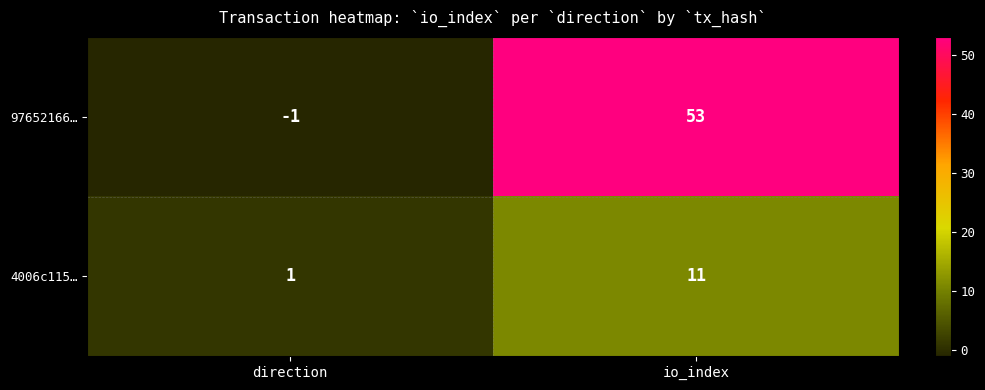

Which series has the largest total across all categories?

97652166…